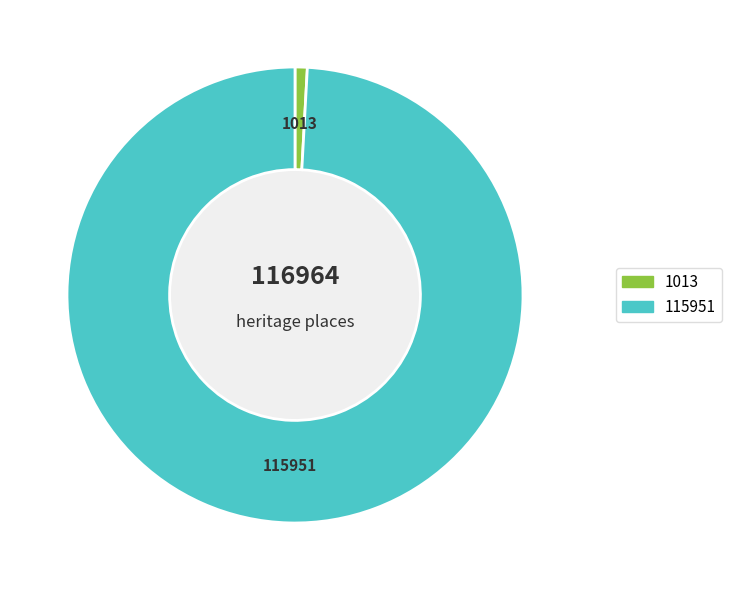

Is there any slice that represents more than half of the pie?

Yes